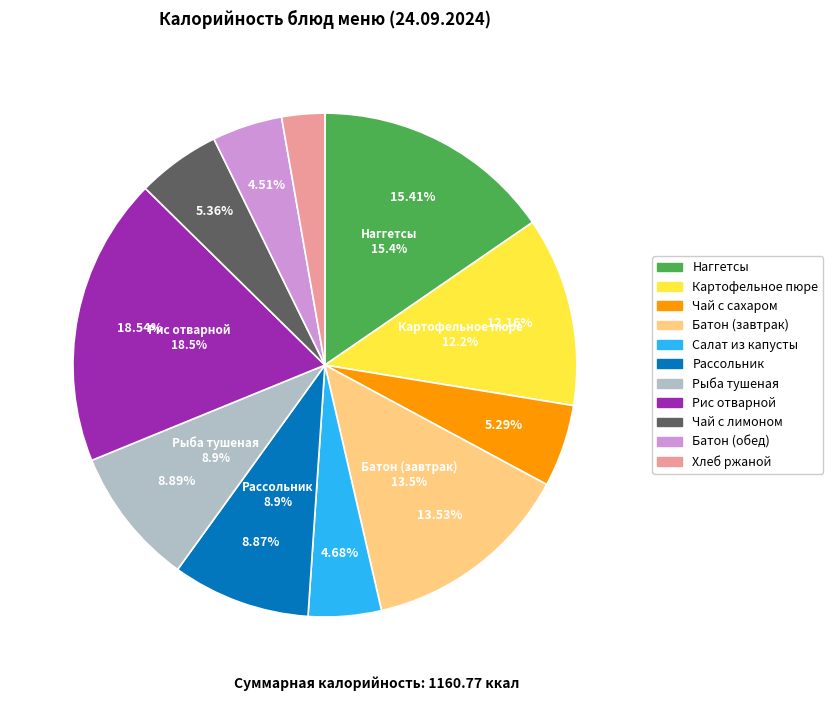

The Батон йодированный (обед) slice represents 1% of the pie. True or false?

False